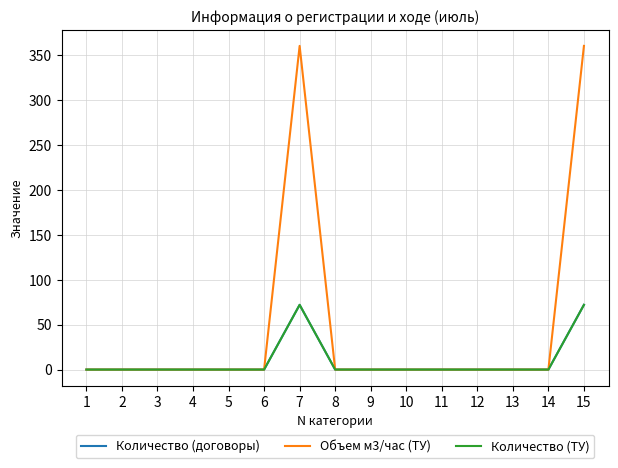

Reading left to right, transcribe all the data shown in this chart.

Количество (договоры): 0	0	0	0	0	0	72	0	0	0	0	0	0	0	72
Объем м3/час (ТУ): 0	0	0	0	0	0	360	0	0	0	0	0	0	0	360
Количество (ТУ): 0	0	0	0	0	0	72	0	0	0	0	0	0	0	72